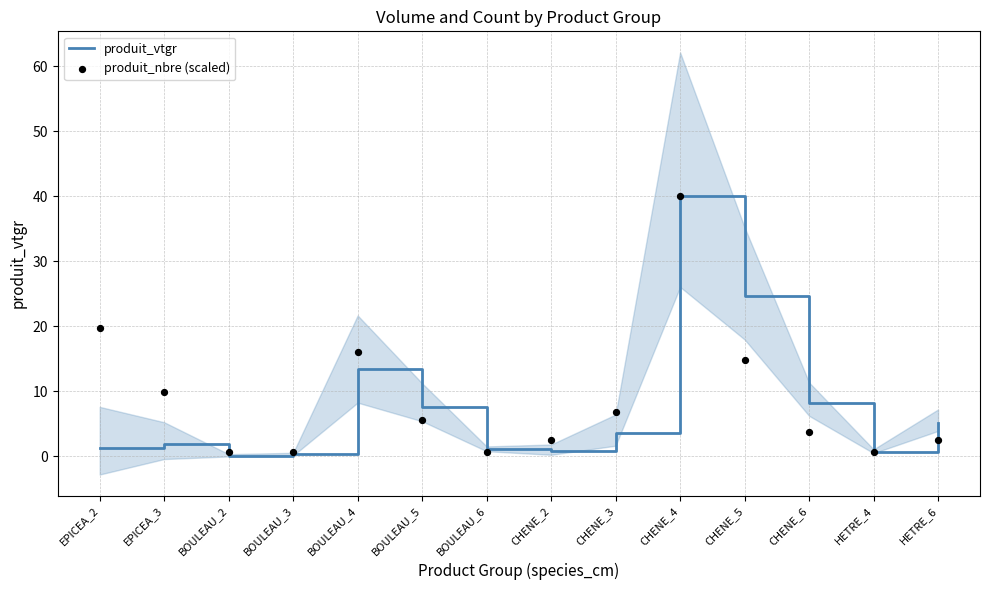

Which series reaches the maximum Y coordinate?

produit_vtgr